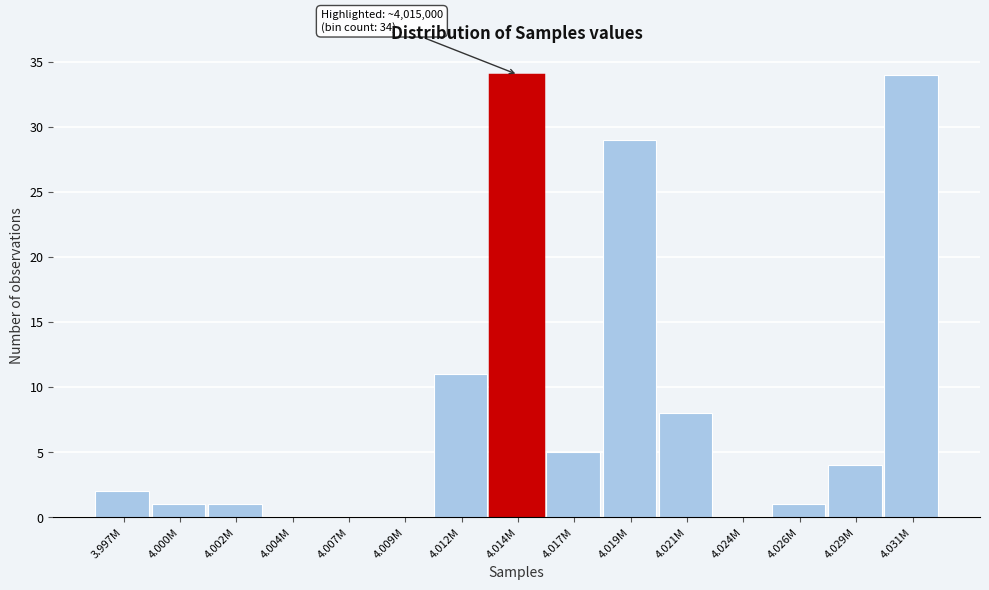

Reading left to right, transcribe all the data shown in this chart.

3.997M=2	4.000M=1	4.002M=1	4.004M=0	4.007M=0	4.009M=0	4.012M=11	4.014M=34	4.017M=5	4.019M=29	4.021M=8	4.024M=0	4.026M=1	4.029M=4	4.031M=34